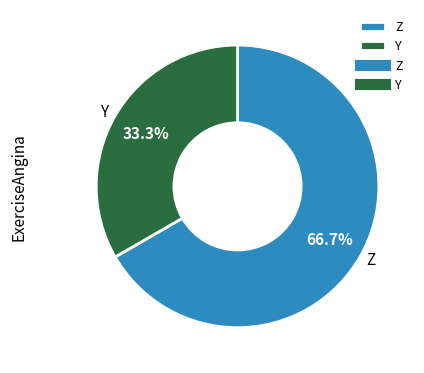

Rank the categories by value from highest to lowest.

Z, Y